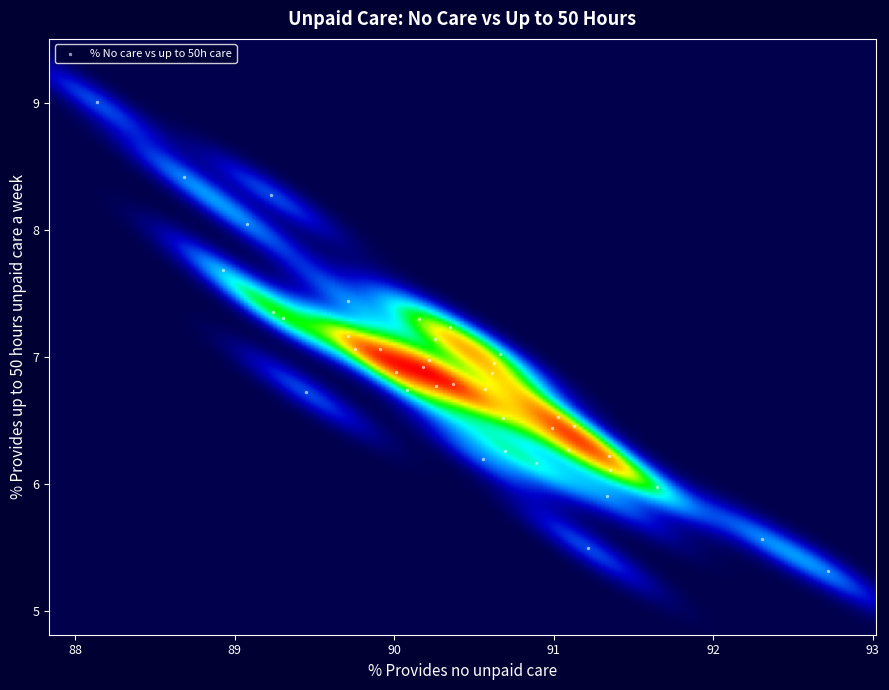

What is the range of X values (max minus min)?

4.6